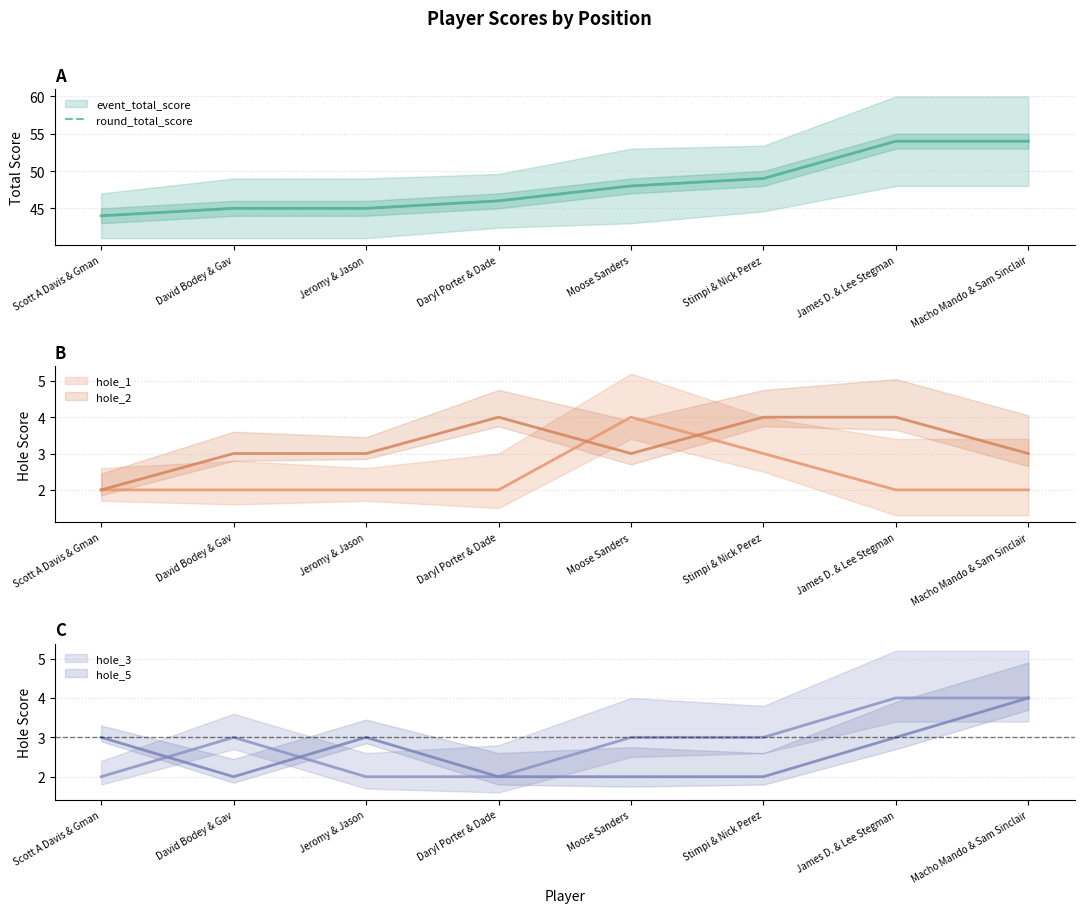

What is the difference between the values at Scott A Davis & Gman and Moose Sanders?

4